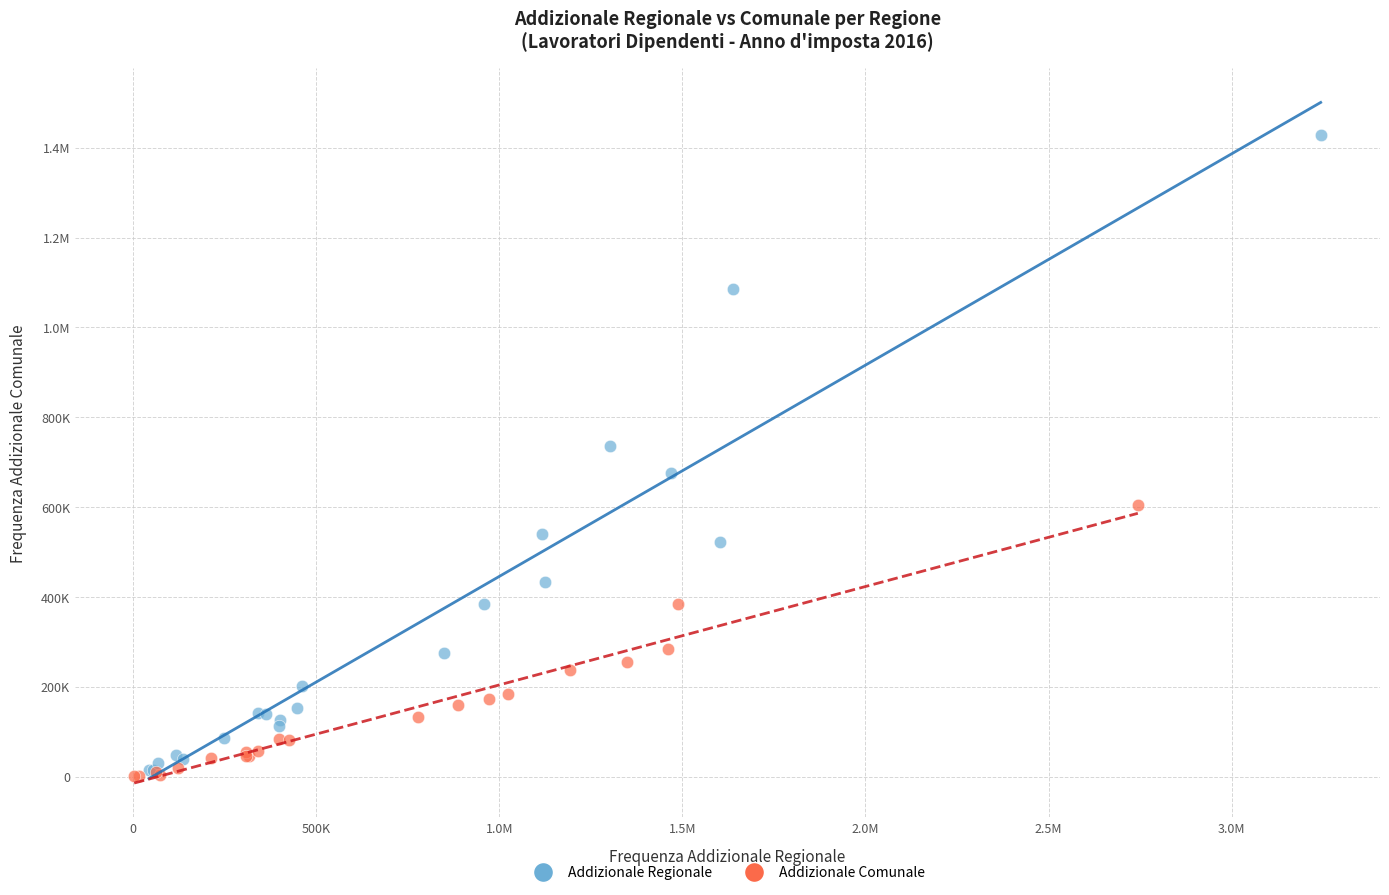

What are all the series names shown in the legend?

Addizionale Regionale, Addizionale Comunale